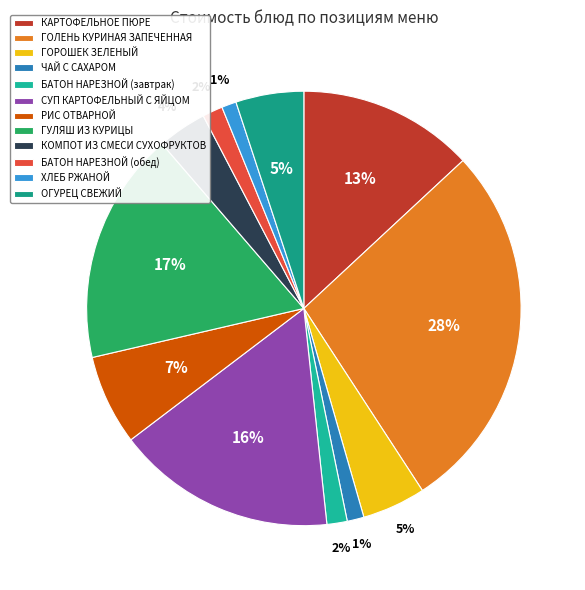

Between БАТОН НАРЕЗНОЙ (завтрак) and БАТОН НАРЕЗНОЙ (обед), which is larger?

БАТОН НАРЕЗНОЙ (завтрак)